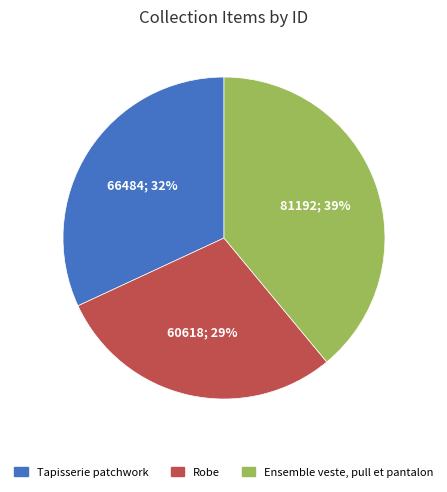

Is there a majority slice in this chart?

No